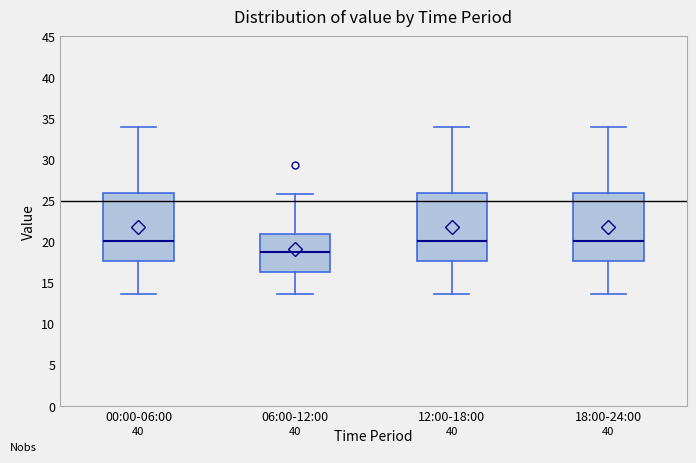

Reading left to right, read every box against the y-axis: the position of its median line, the range the box covers, and the ends of its whiskers. The values are not printed on the chart, so give them approximately, as read against the axis.

00:00-06:00: median 20.0, box 17.5 to 26.0, whiskers 13.5 to 34.0
06:00-12:00: median 18.5, box 16.5 to 21.0, whiskers 13.5 to 26.0
12:00-18:00: median 20.0, box 17.5 to 26.0, whiskers 13.5 to 34.0
18:00-24:00: median 20.0, box 17.5 to 26.0, whiskers 13.5 to 34.0